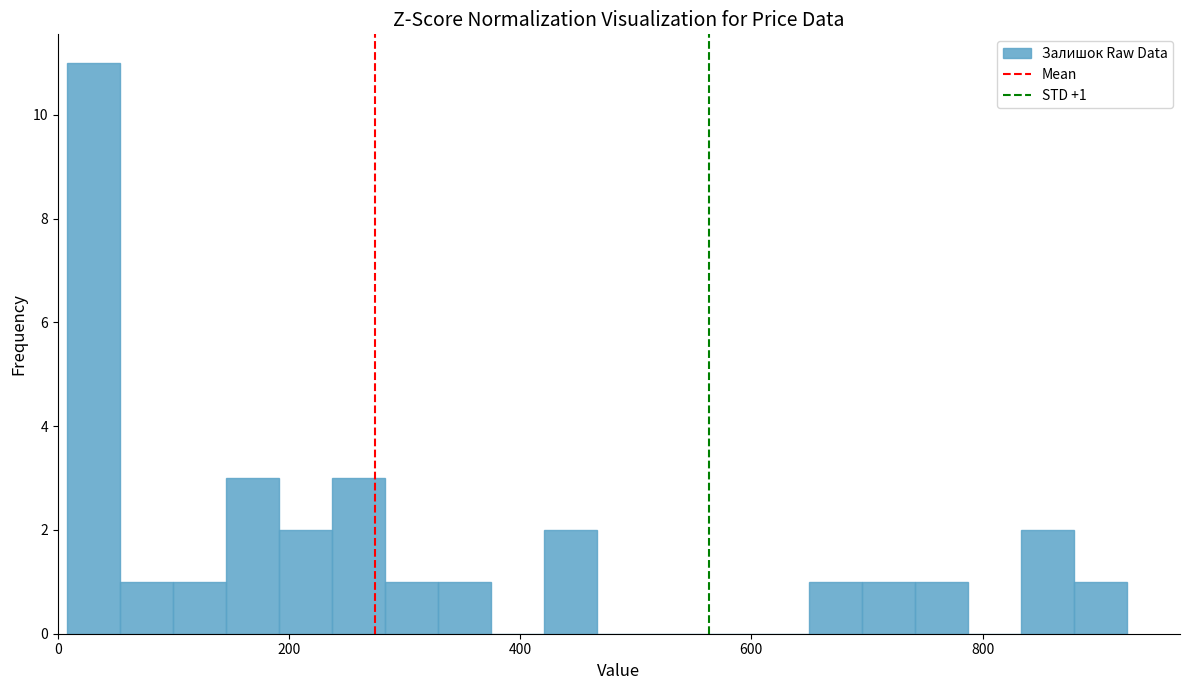

Around what value on the x-axis is the tallest bar? Give the approximate position of its centre, as read against the axis.

40